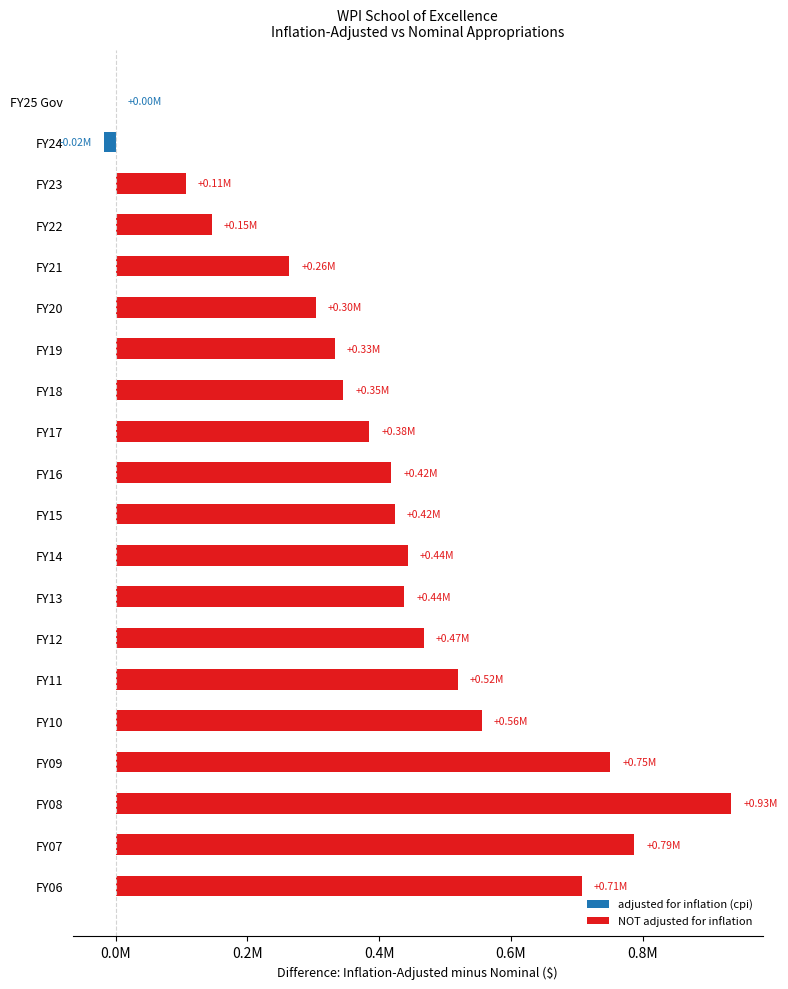

How many data points are less than 423775?

10